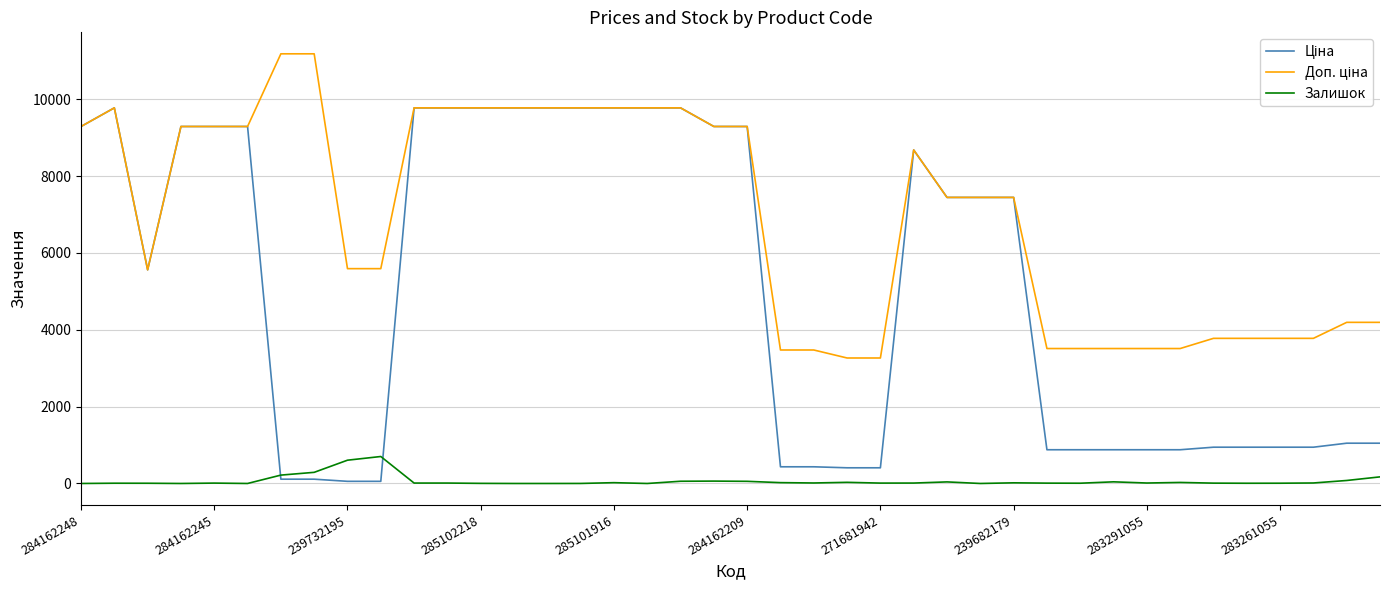

What is the greatest value displayed?

11182.0